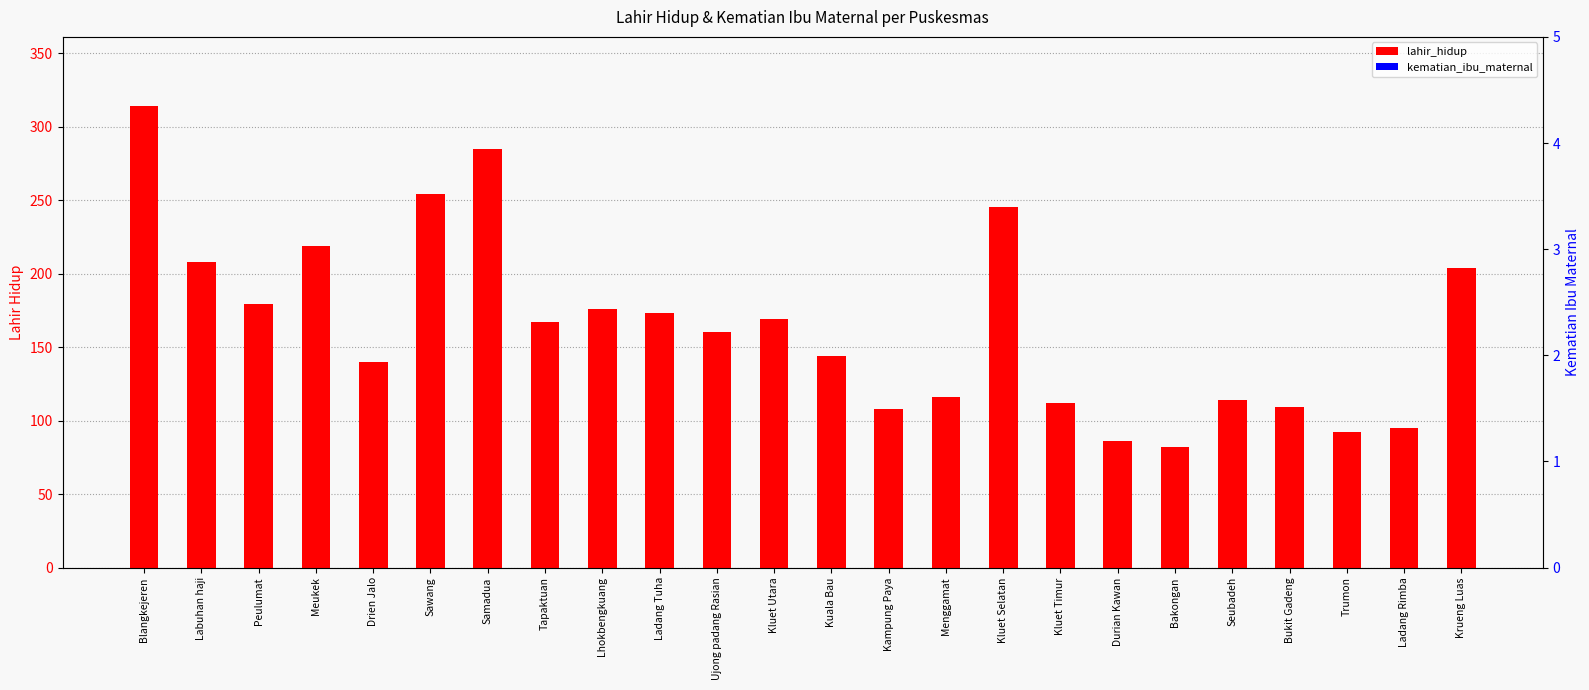

At which category is the sum across all series the highest?

Blangkejeren